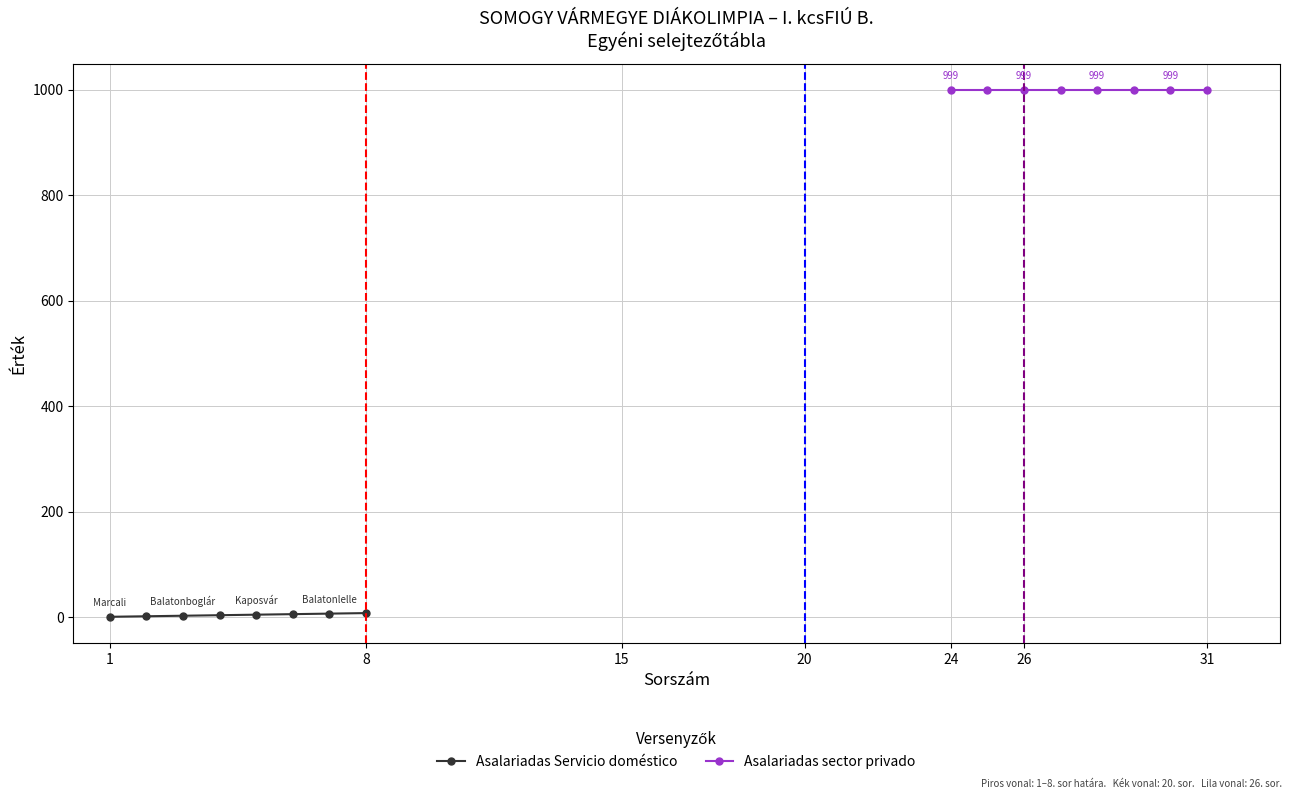

What position from the left is 20?

4